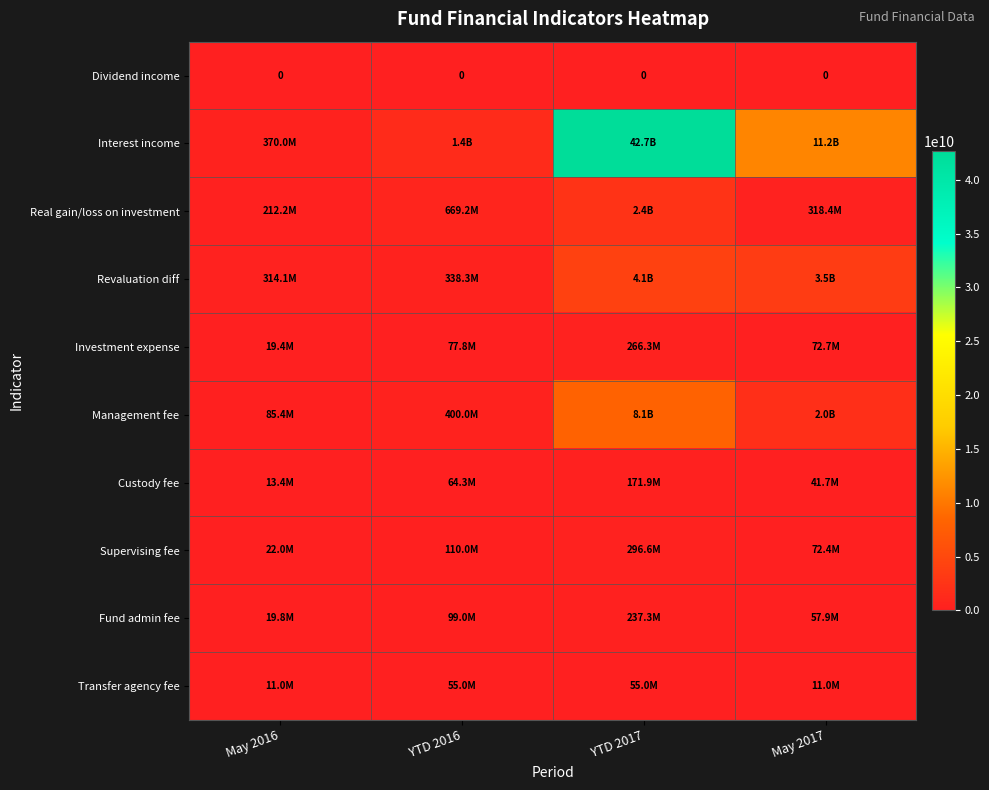

Which category has the highest value across all series?

YTD 2017